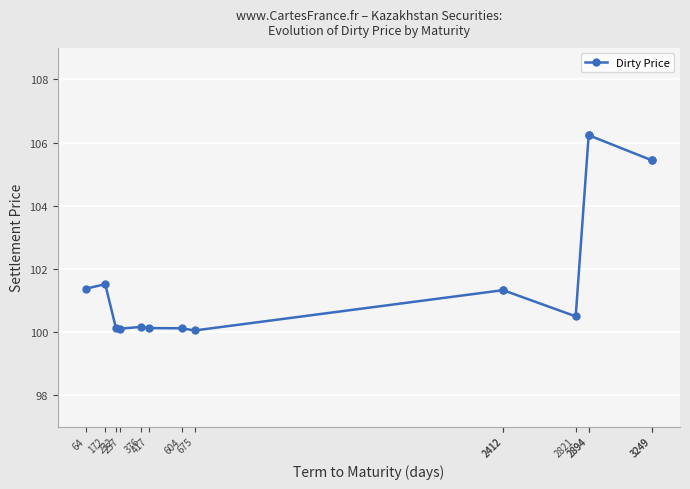

What is the value of the 6th point from the left?

100.1